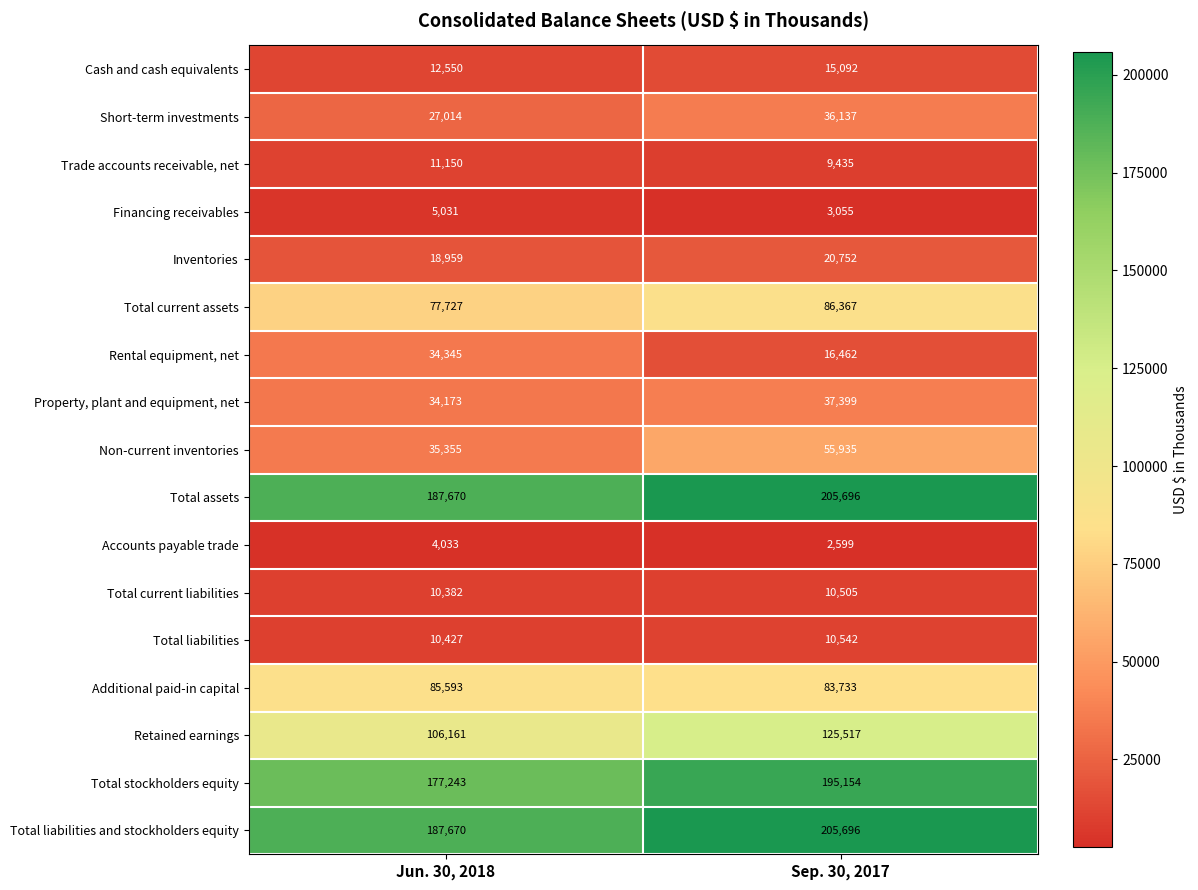

What is the average value of the Total current assets series?

82047